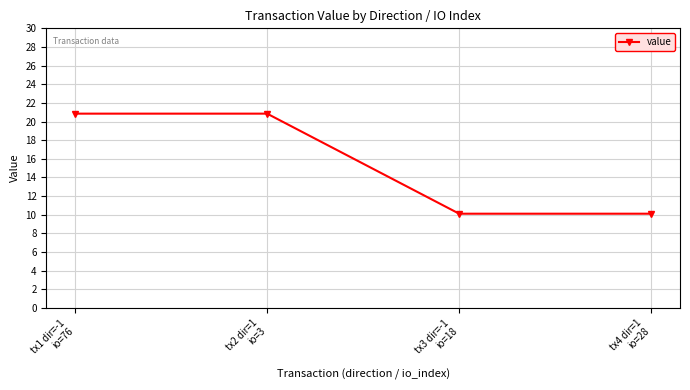

What is the label of the 1st point from the right?

tx4 dir=1
io=28